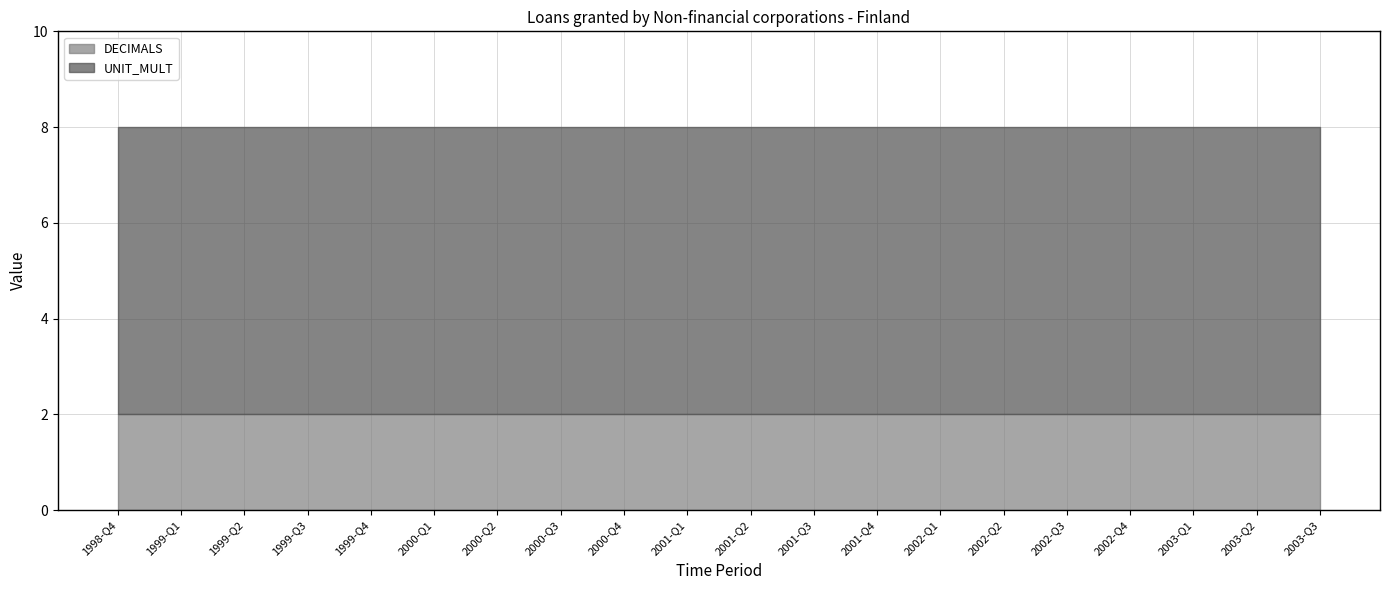

True or false: UNIT_MULT and DECIMALS cross at least once.

False